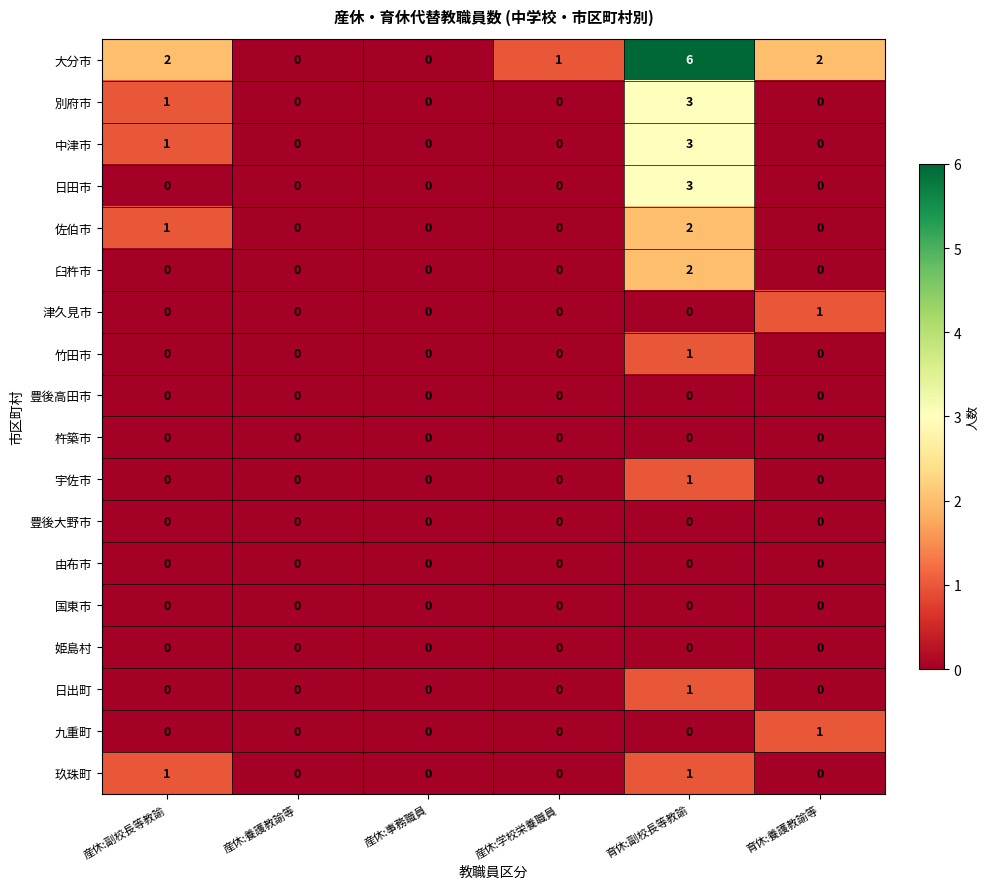

How many series are shown in this chart?

18